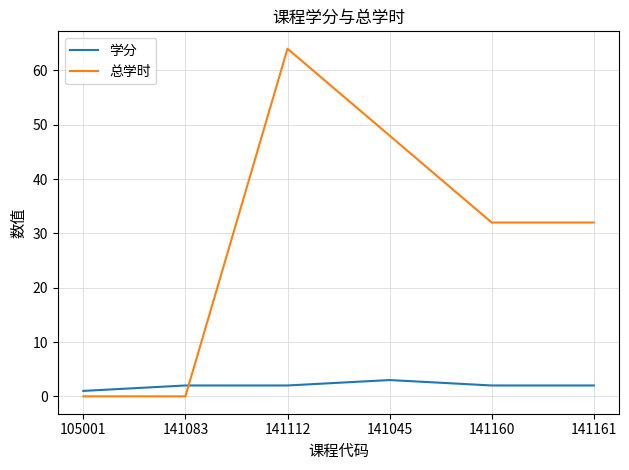

Rank the series by their maximum value, from highest to lowest.

总学时, 学分